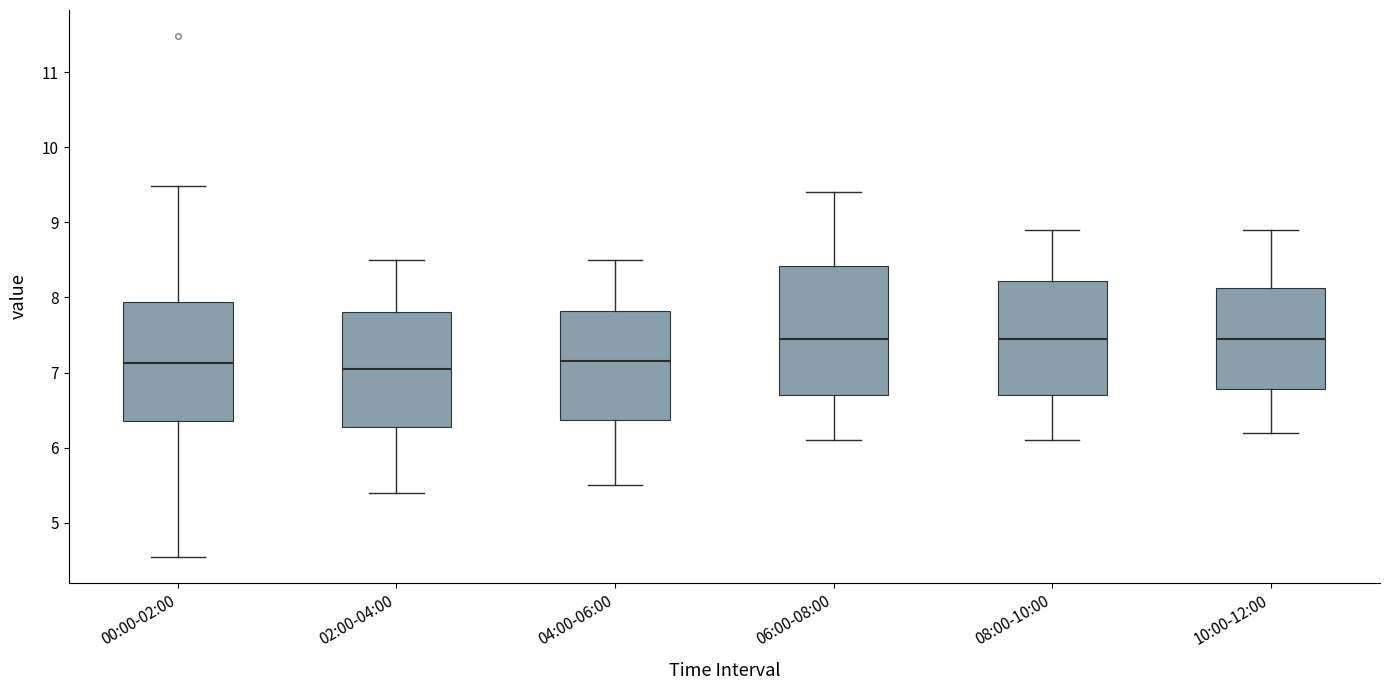

Reading left to right, transcribe this box plot: for each box, give where its median line is, the range the box spans, and where its two whiskers end, as read against the y-axis. The values are not printed on the chart, so give them approximately, as read against the axis.

00:00-02:00: median 7.1, box 6.4 to 7.9, whiskers 4.6 to 9.5
02:00-04:00: median 7.1, box 6.3 to 7.8, whiskers 5.4 to 8.5
04:00-06:00: median 7.2, box 6.4 to 7.8, whiskers 5.5 to 8.5
06:00-08:00: median 7.5, box 6.7 to 8.4, whiskers 6.1 to 9.4
08:00-10:00: median 7.5, box 6.7 to 8.2, whiskers 6.1 to 8.9
10:00-12:00: median 7.5, box 6.8 to 8.1, whiskers 6.2 to 8.9